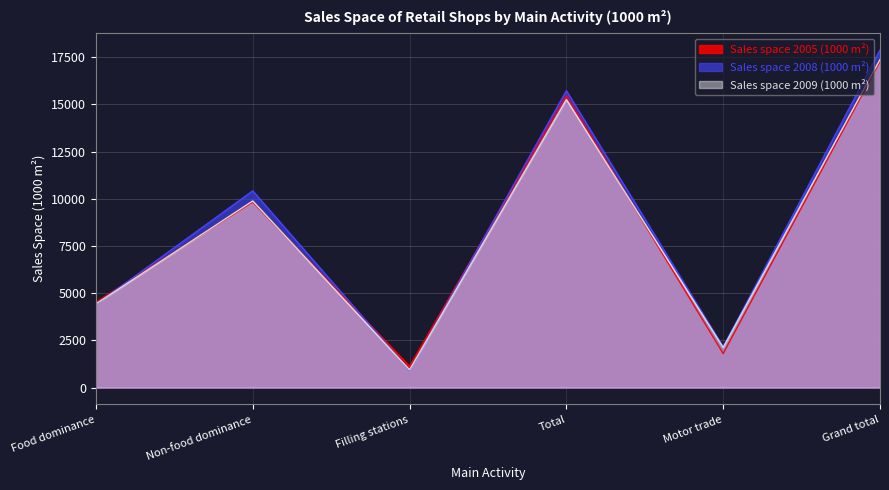

The Sales space 2008 (1000 m²) series shows 15514 at Non-food dominance. True or false?

False